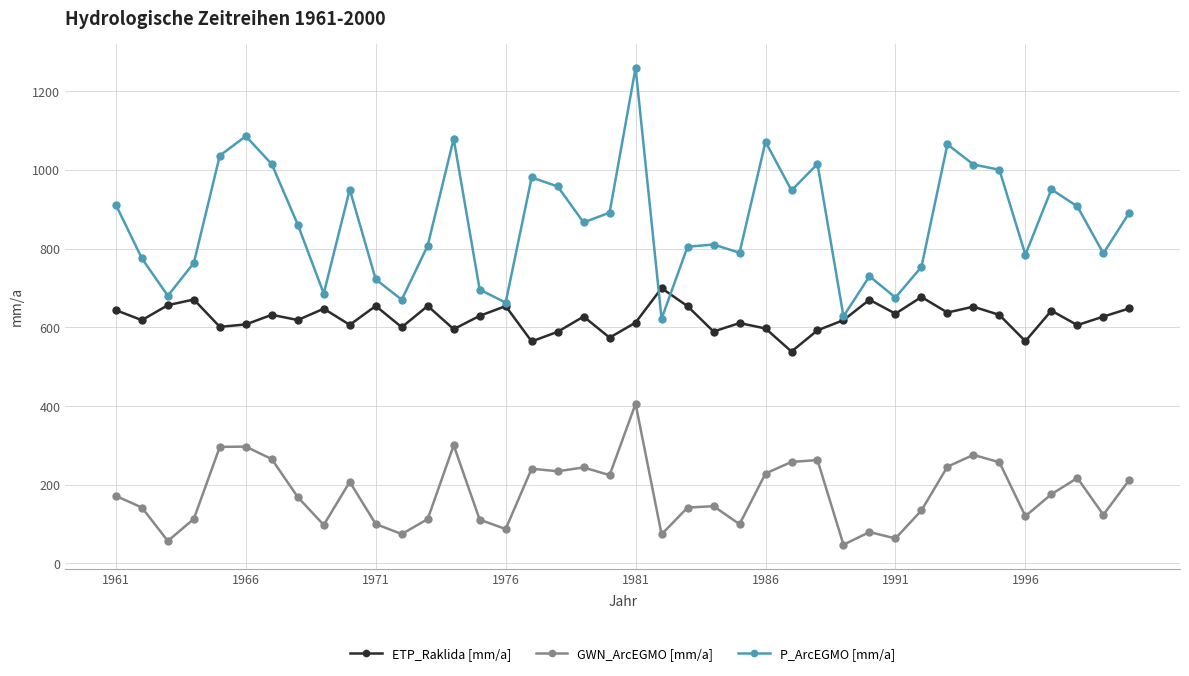

How many series are shown in this chart?

3